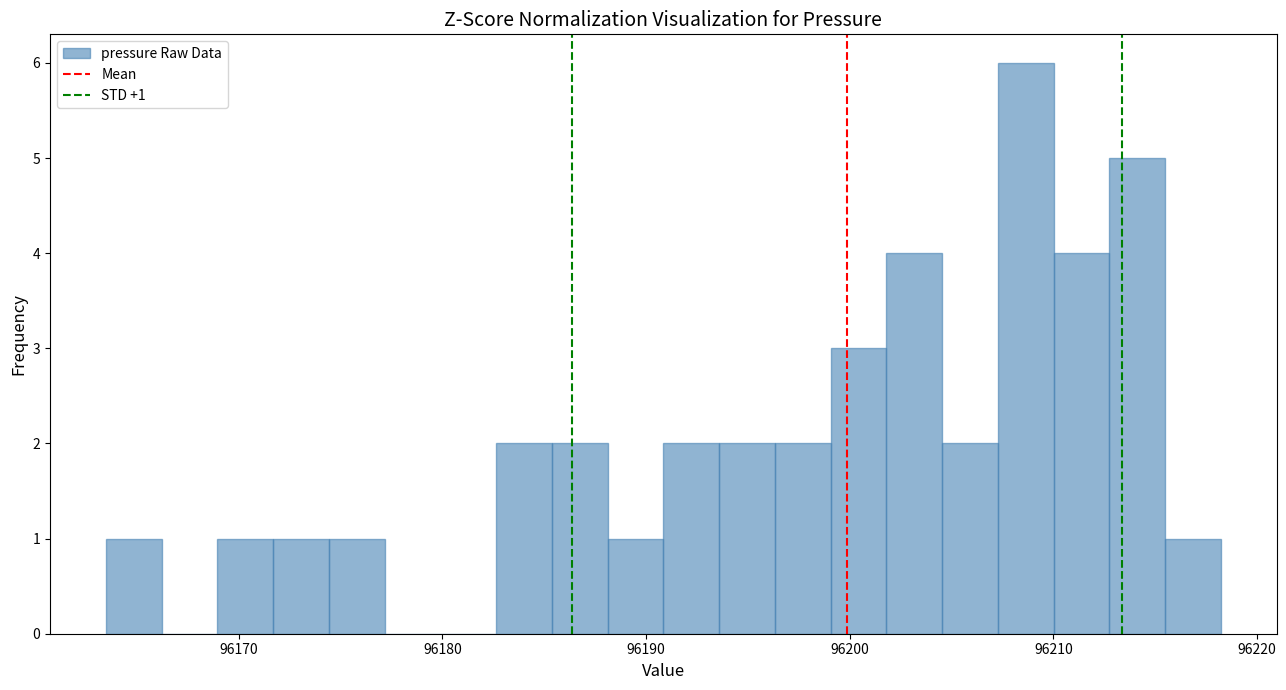

Around what value on the x-axis is the tallest bar? Give the approximate position of its centre, as read against the axis.

96209